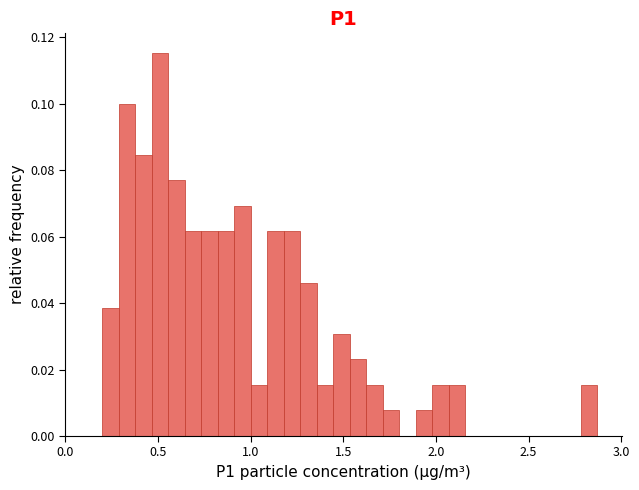

Around what value on the x-axis is the tallest bar? Give the approximate position of its centre, as read against the axis.

0.50